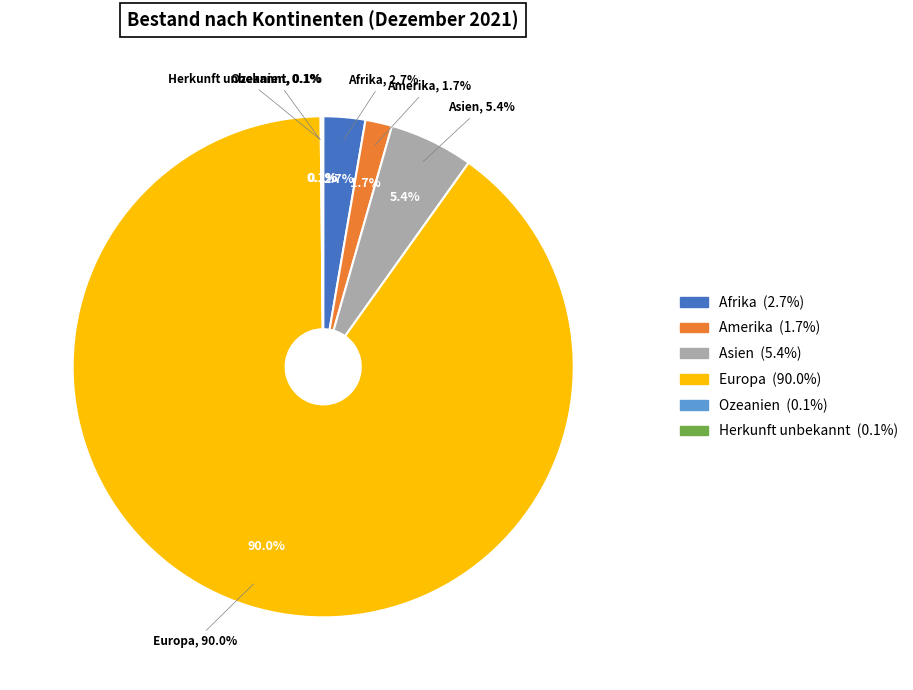

Does any single category account for the majority?

Yes